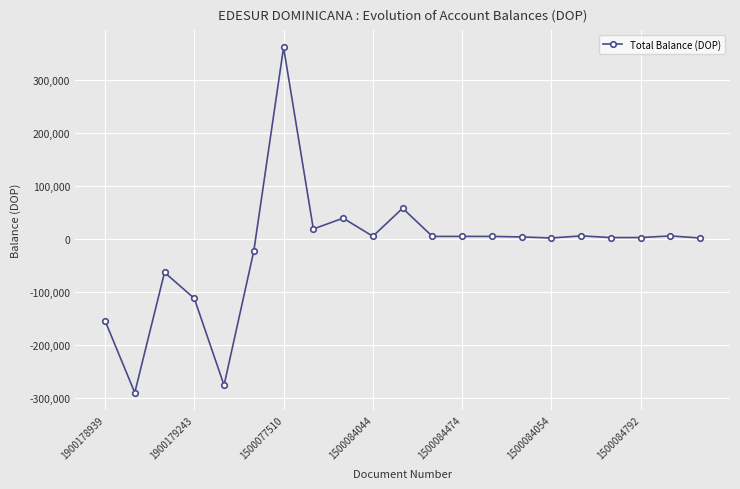

What is the difference between the second highest and second lowest values?

334169.0